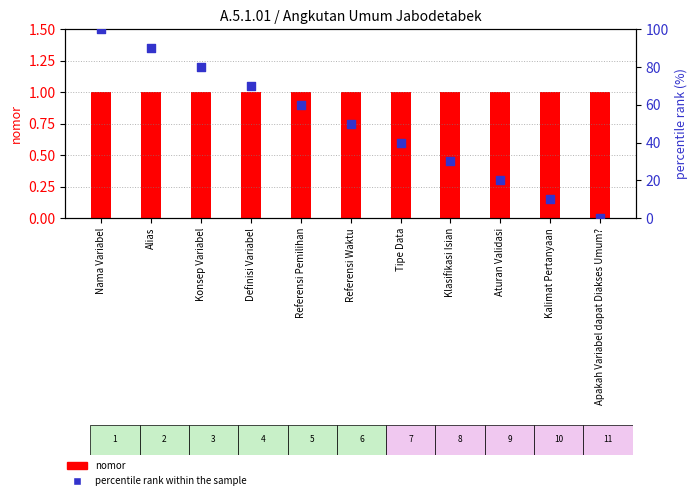

What is the total value across all series at Tipe Data?

41